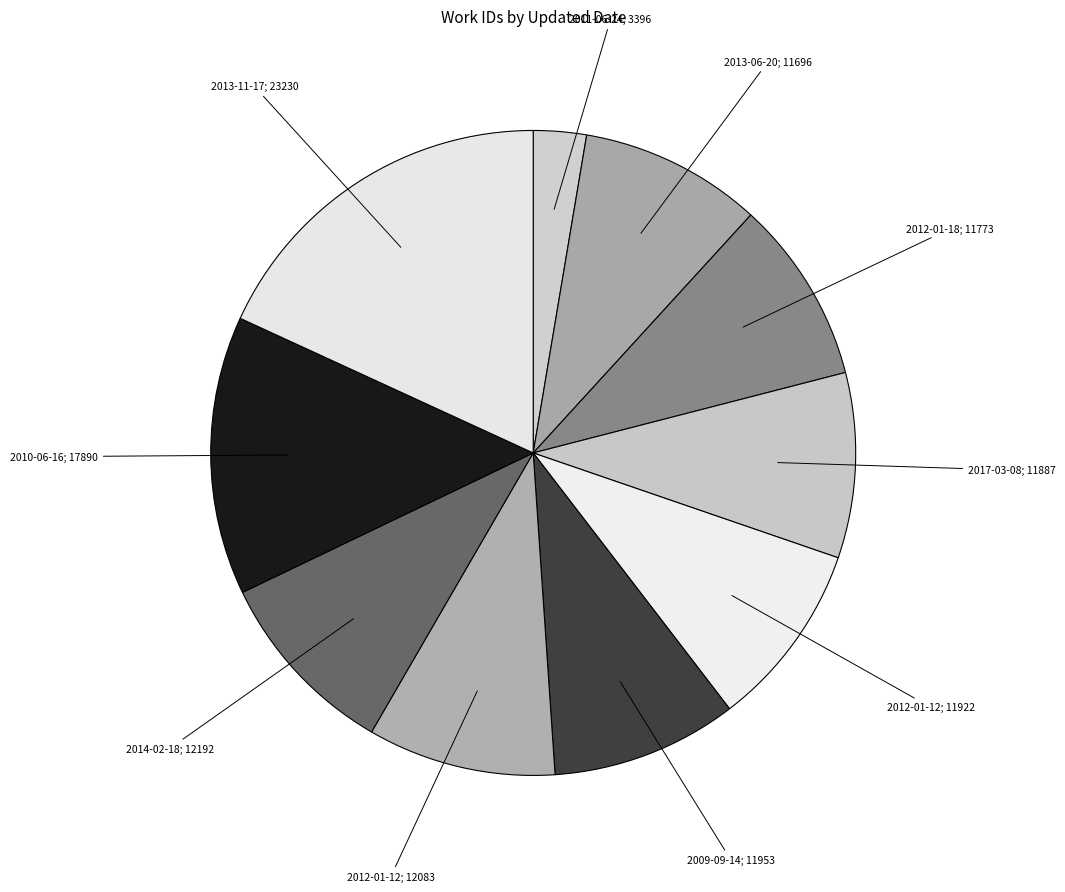

Count the number of slices in the pie.

10